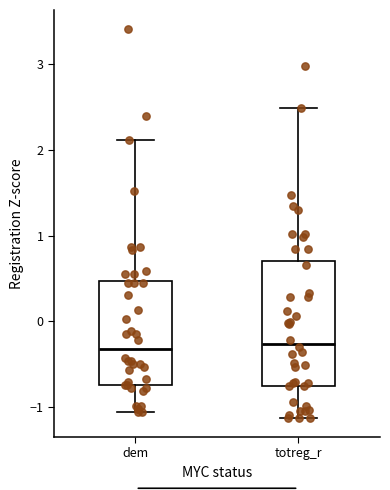

Comparing the boxes themselves (not the whiskers), which one is the tallest?

totreg_r